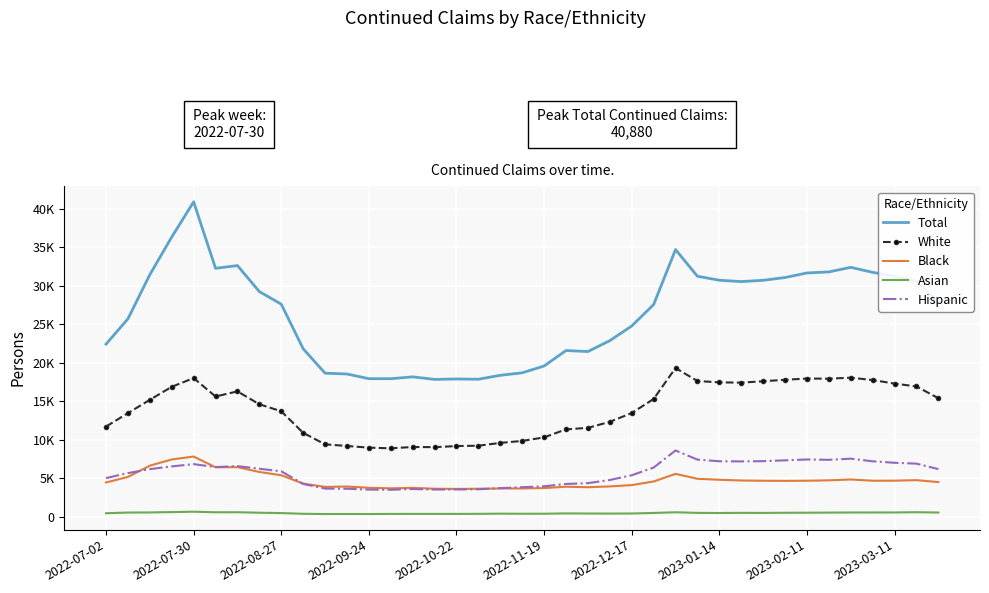

What are all the series names shown in the legend?

Total, White, Black, Asian, Hispanic